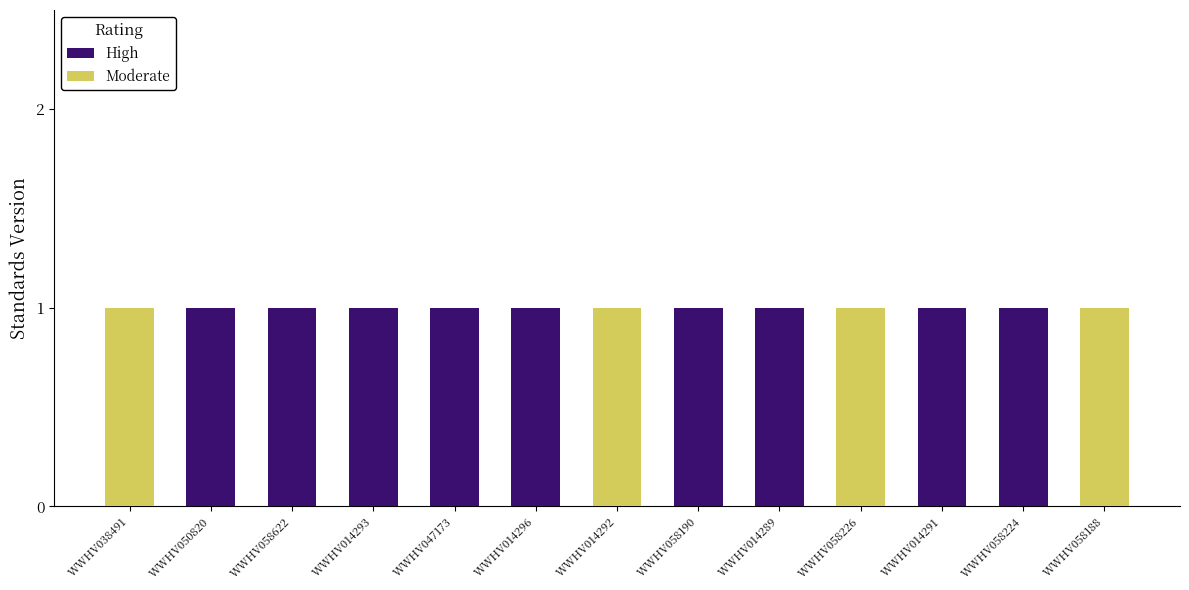

True or false: High has a value of -1 at WWHV058226.

False